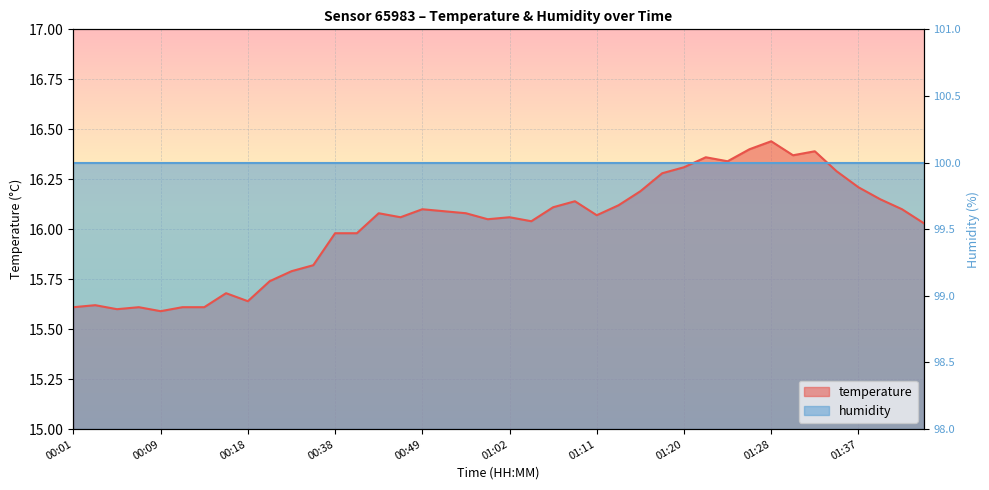

What is the greatest value displayed?

16.4